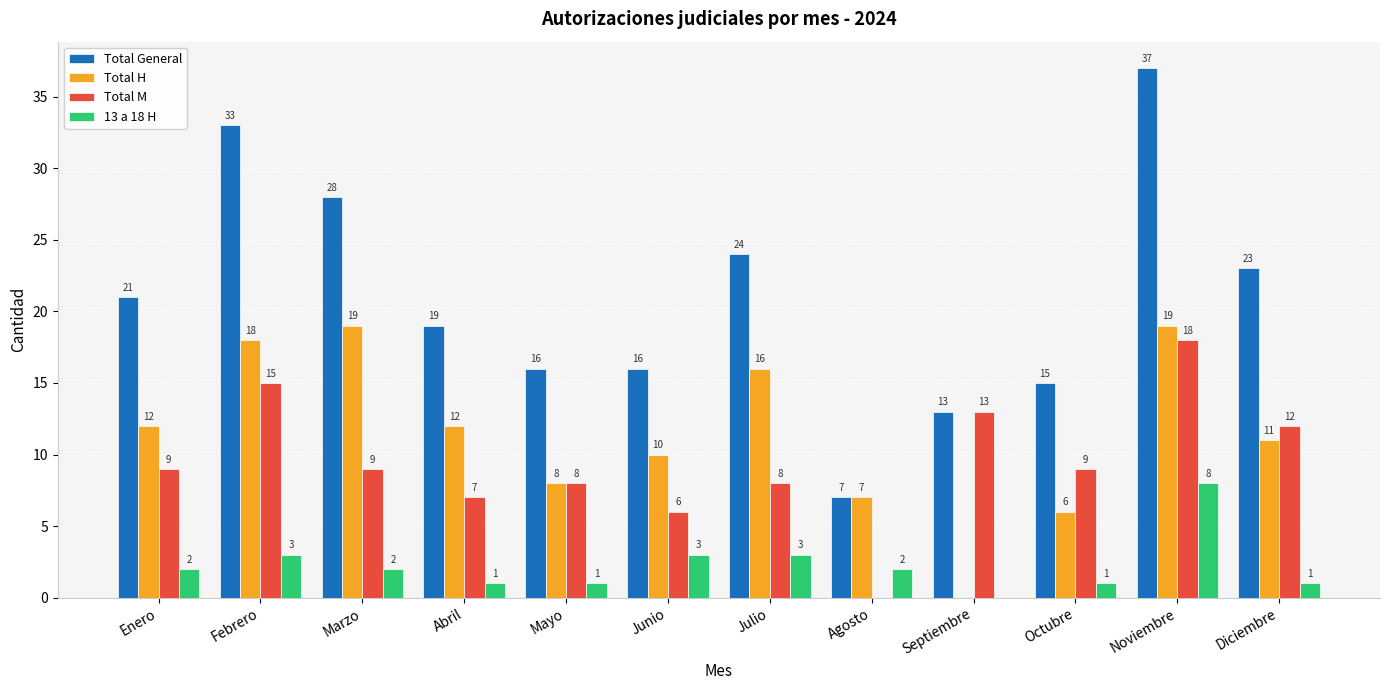

What is the average value of the Total General series?

21